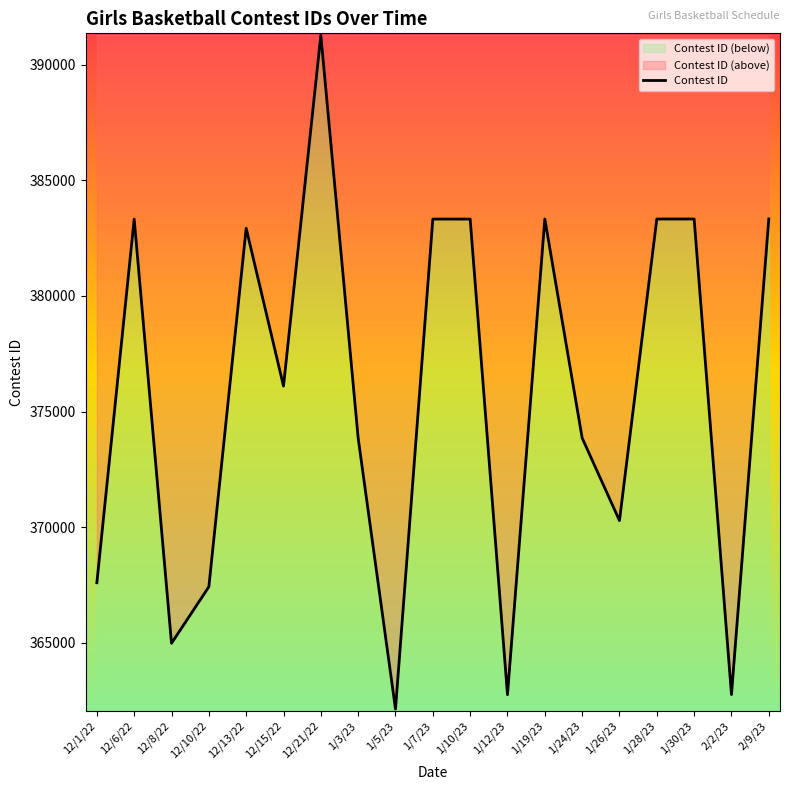

Is it true that the value at 1/7/23 is 383322?

True